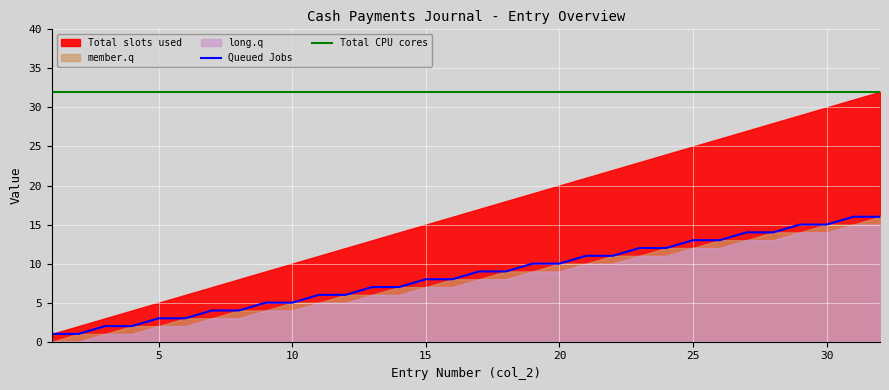

Which series has the largest total across all categories?

Total CPU cores